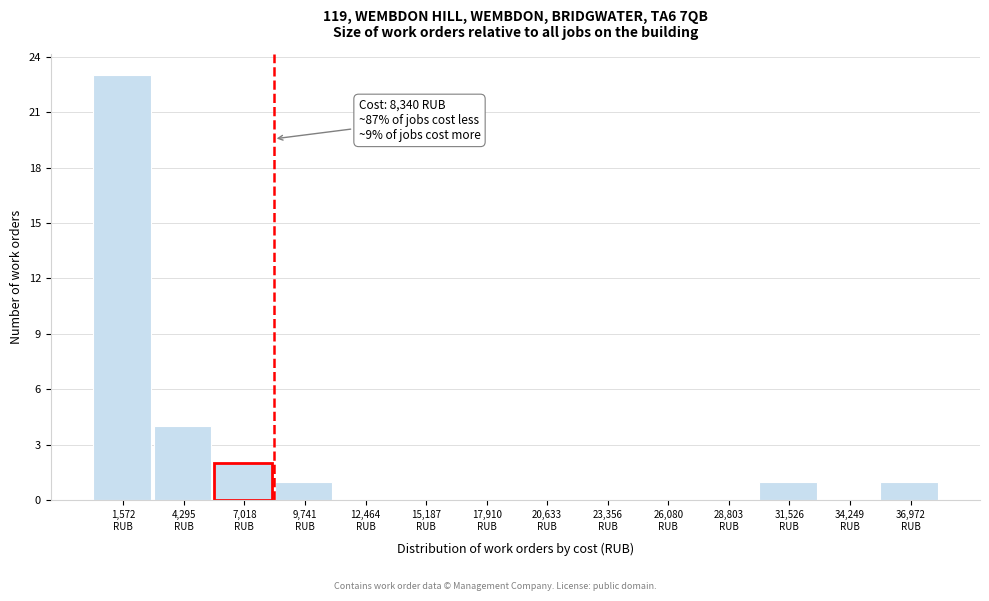

Over which range of the x-axis is the bar tallest?

0 to 3000